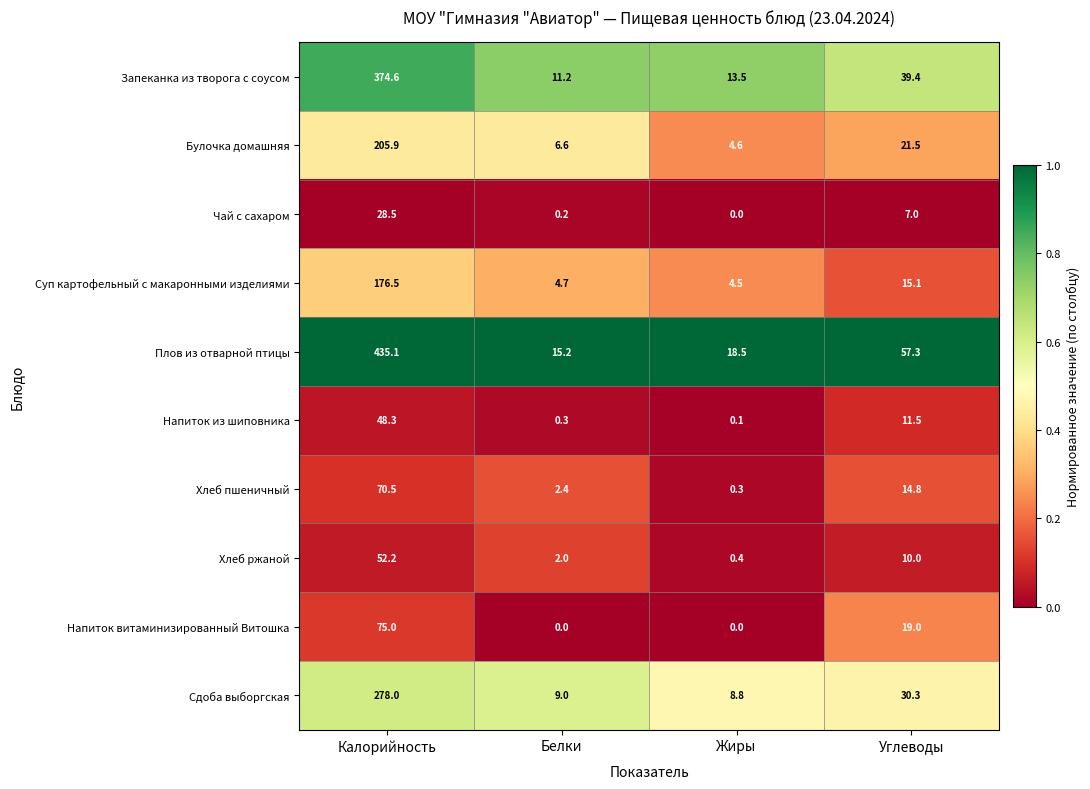

What is the approximate value of Напиток из шиповника at Калорийность?

48.3